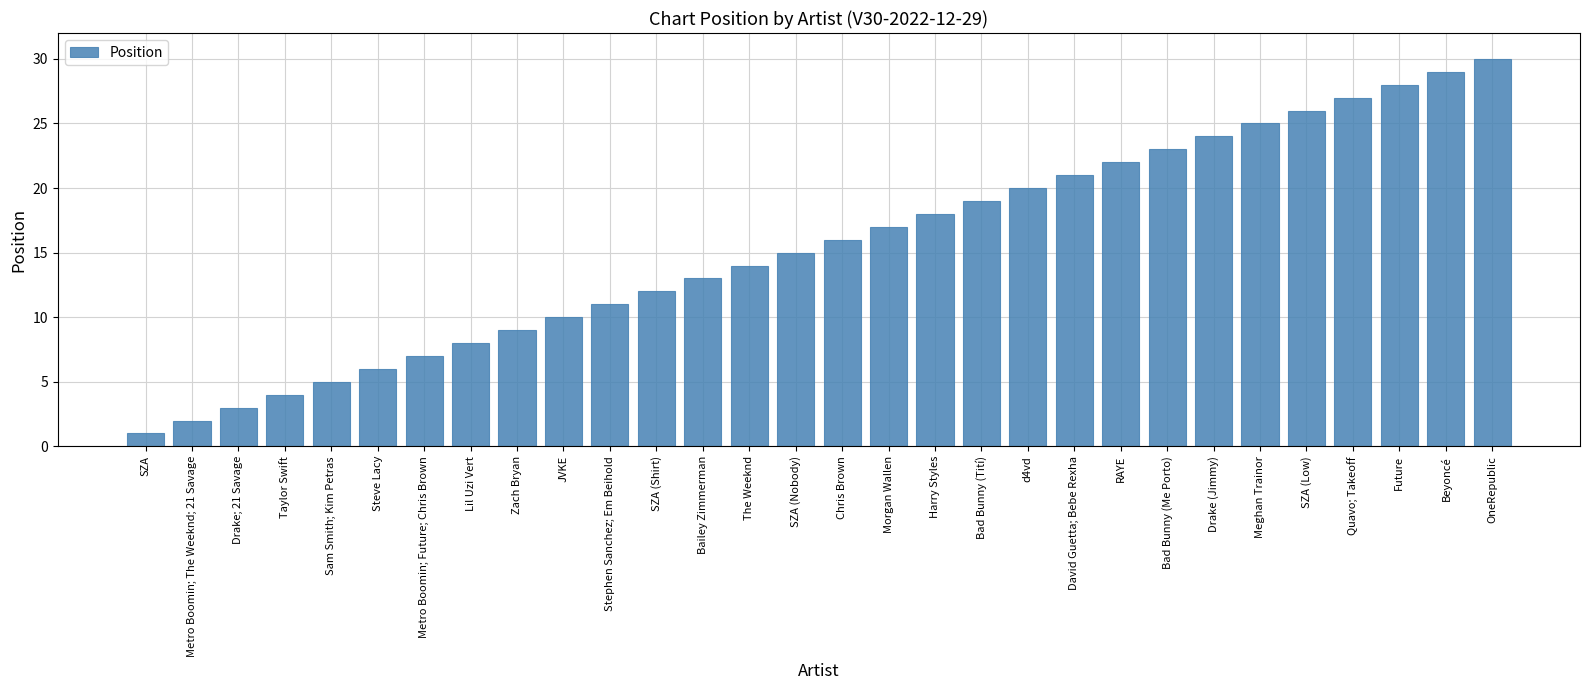

Between Bailey Zimmerman and Stephen Sanchez; Em Beihold, which is larger?

Bailey Zimmerman